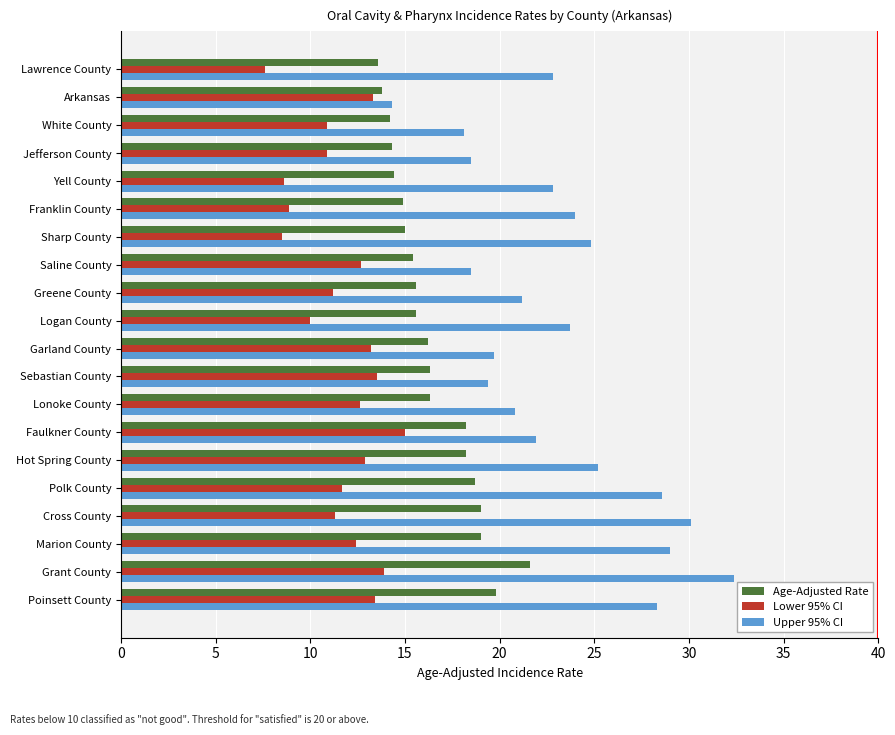

What is the spread (max minus min) of values at Garland County?

6.5